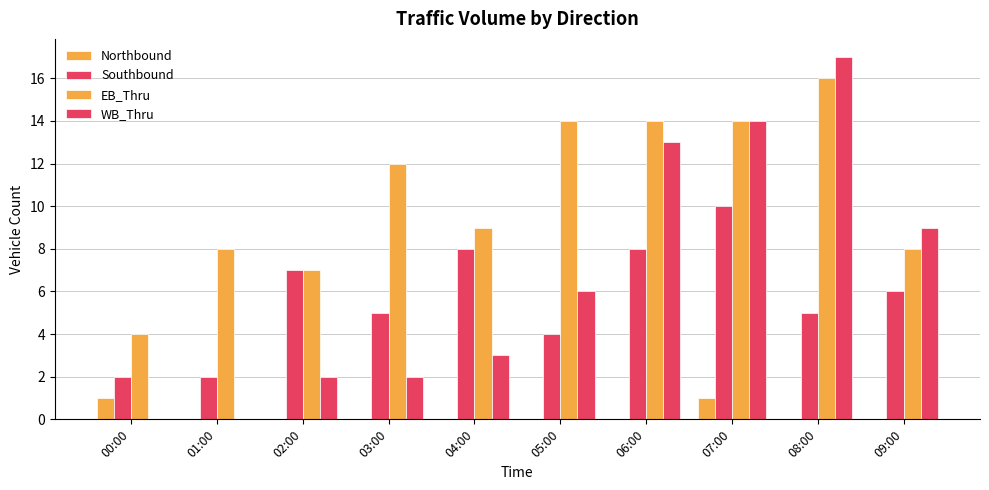

How many distinct data groups are displayed?

4